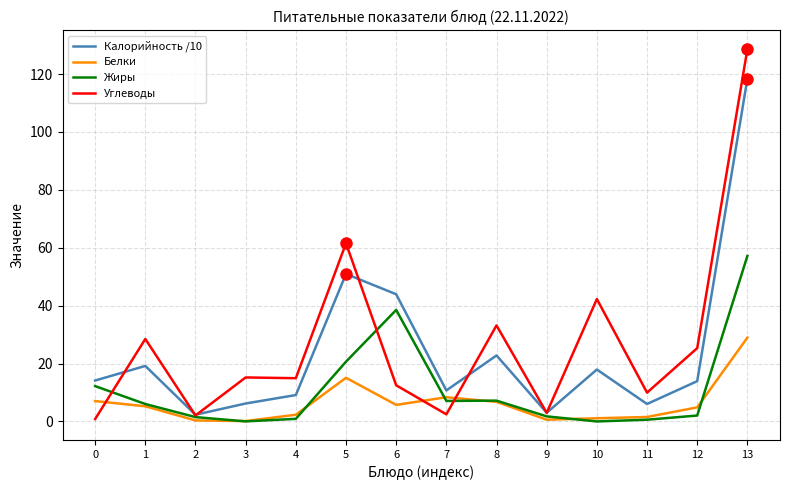

Does the chart have visible grid lines?

Yes